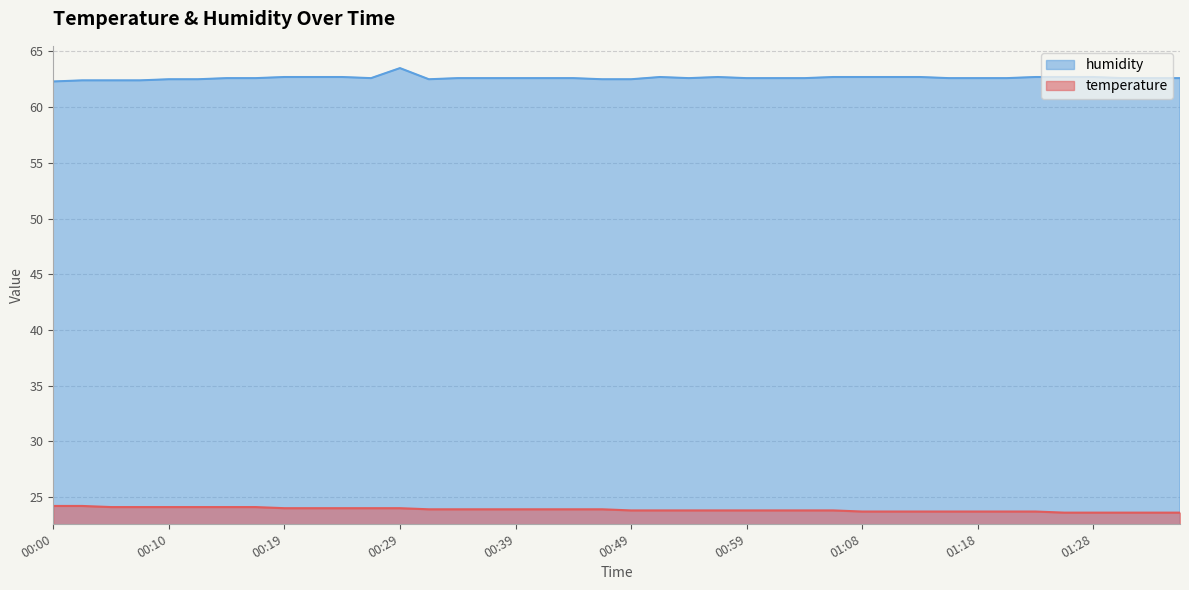

How many lines are shown in the chart?

2